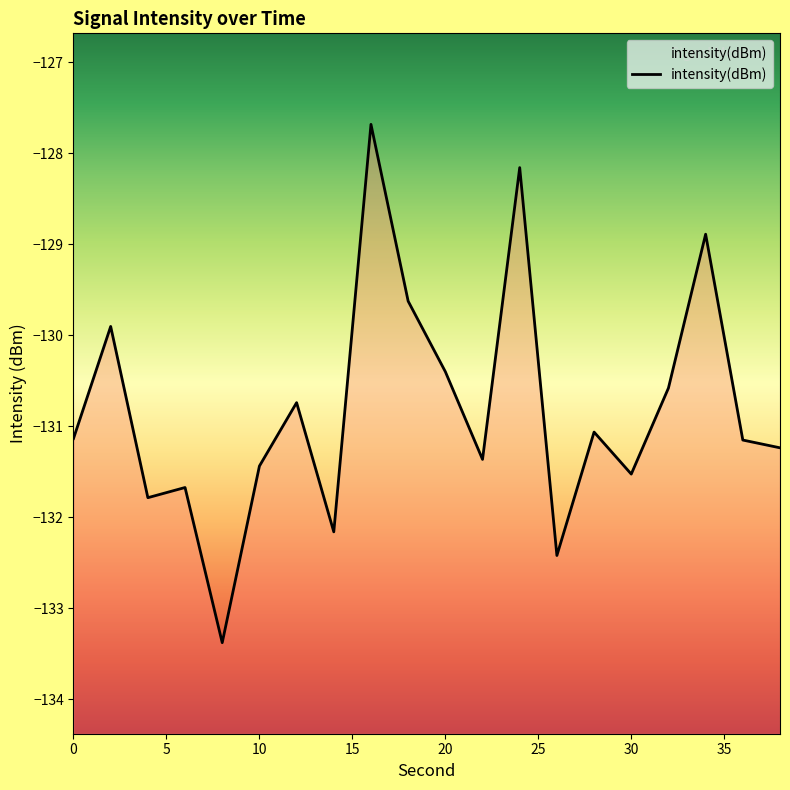

List the labels in order of value, smallest first.

8, 26, 14, 4, 6, 30, 10, 22, 38, 36, 0, 28, 12, 32, 20, 2, 18, 34, 24, 16